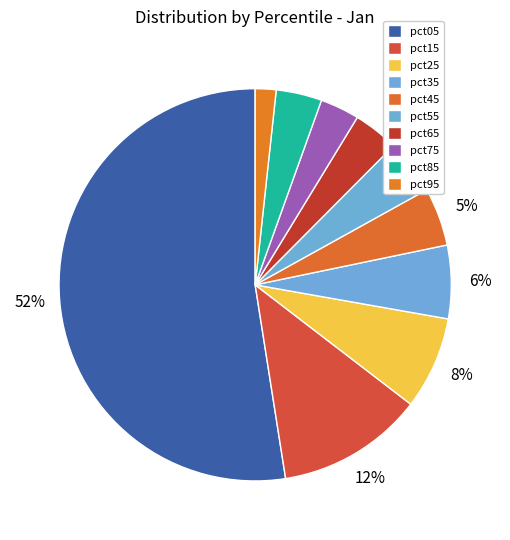

What percentage is NOT represented by pct85?

96.2%